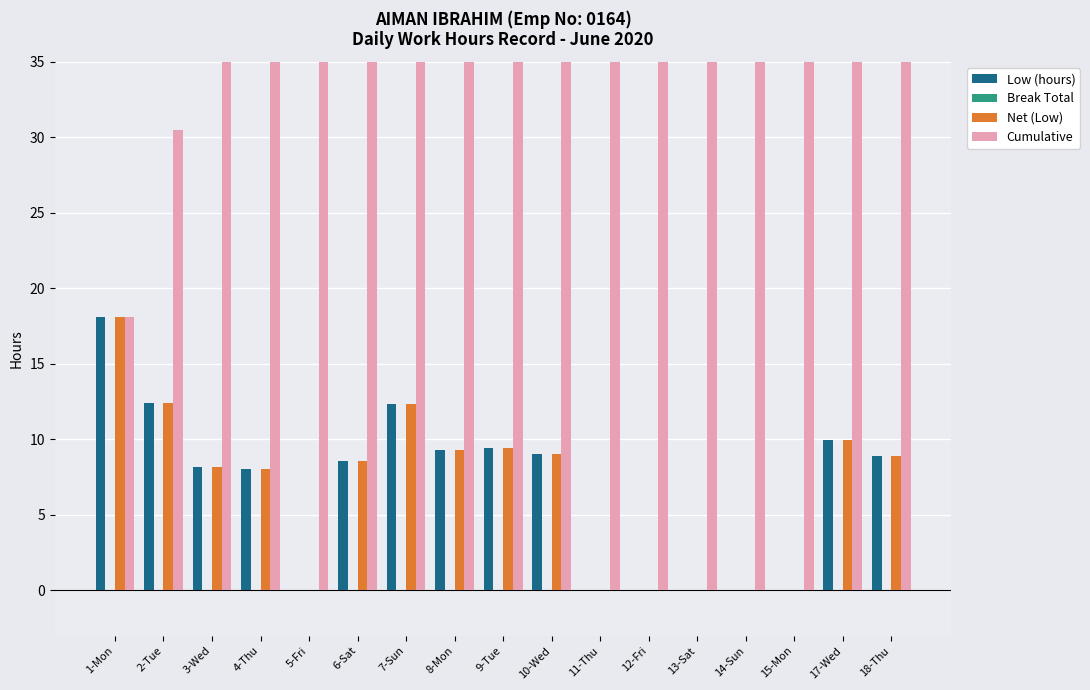

At which label is Net (Low) closest to 9?

10-Wed